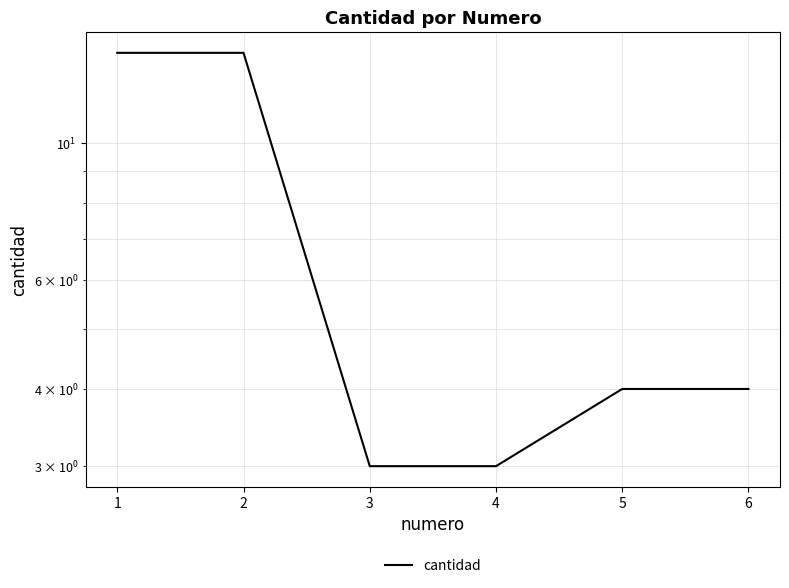

Reading left to right, list all the values displayed in this chart.

14	14	3	3	4	4